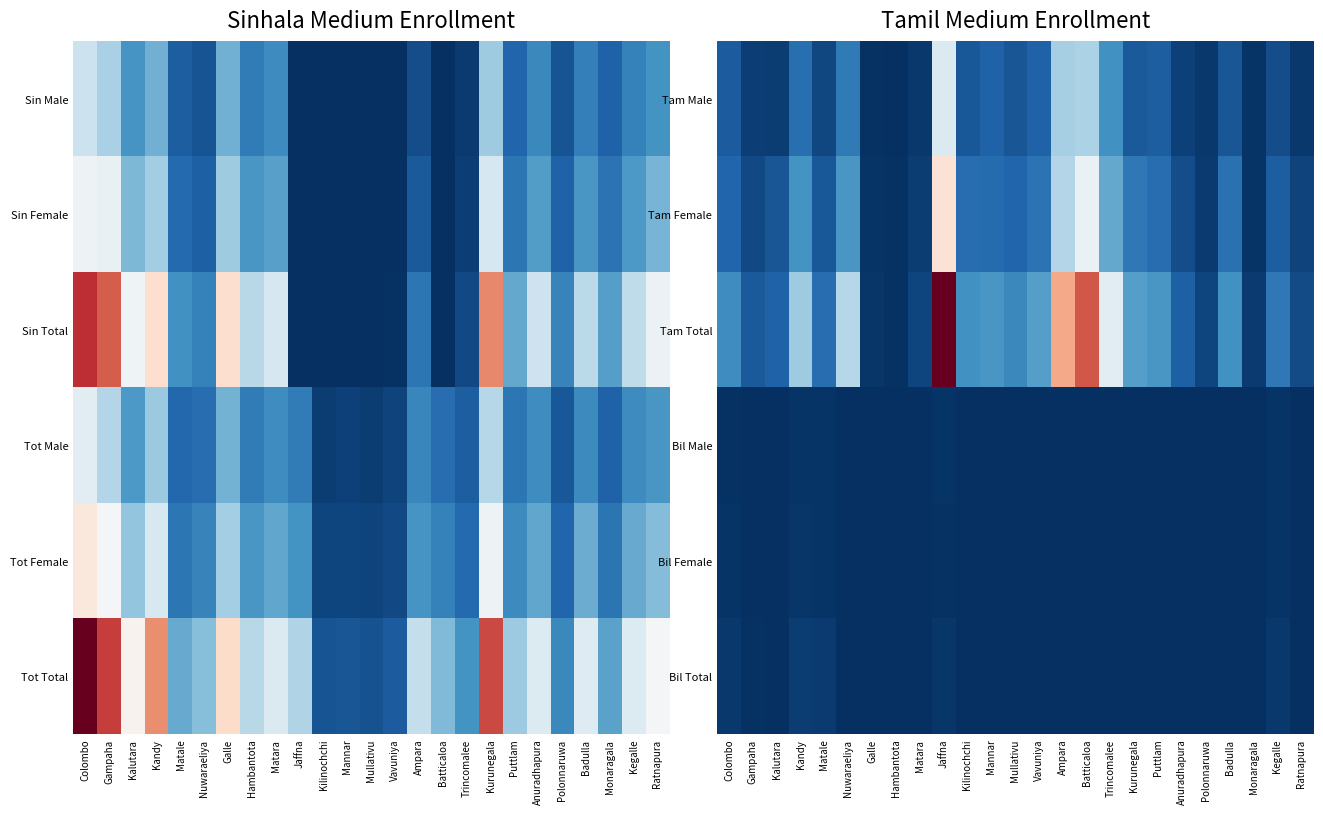

Is the value of Bil Female at Kegalle greater than the value of Tam Total at Jaffna?

No